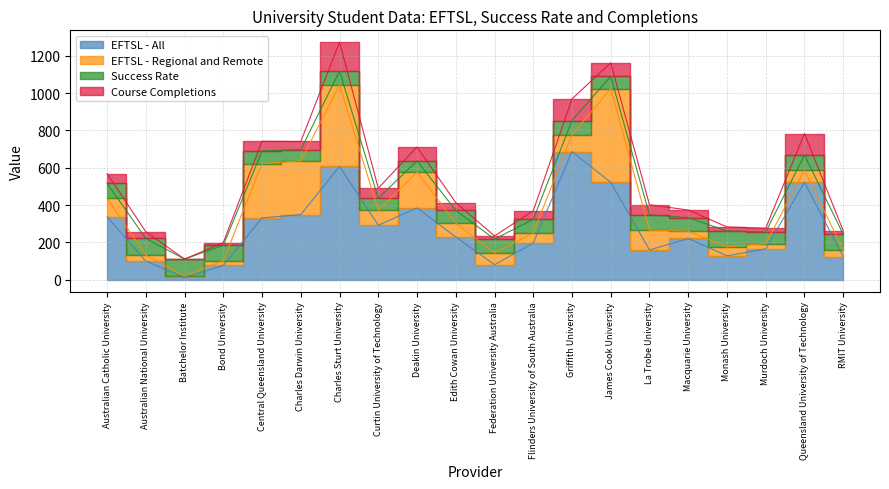

How many categories are shown in the chart?

20